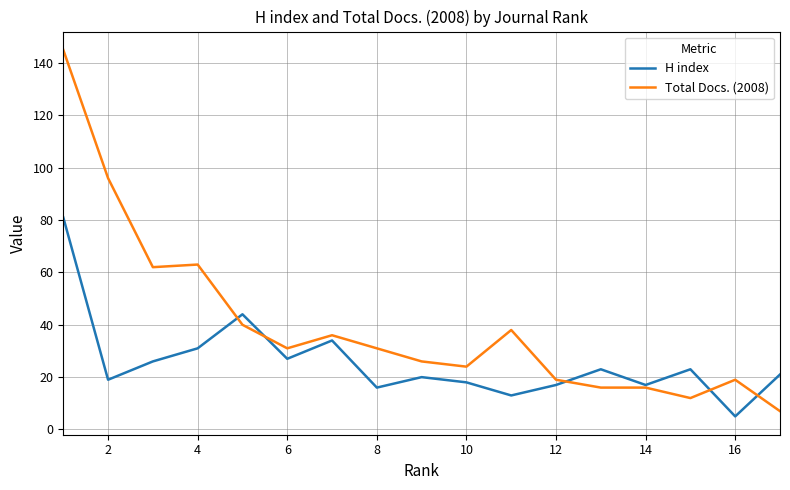

What is the highest value of the H index series?

81